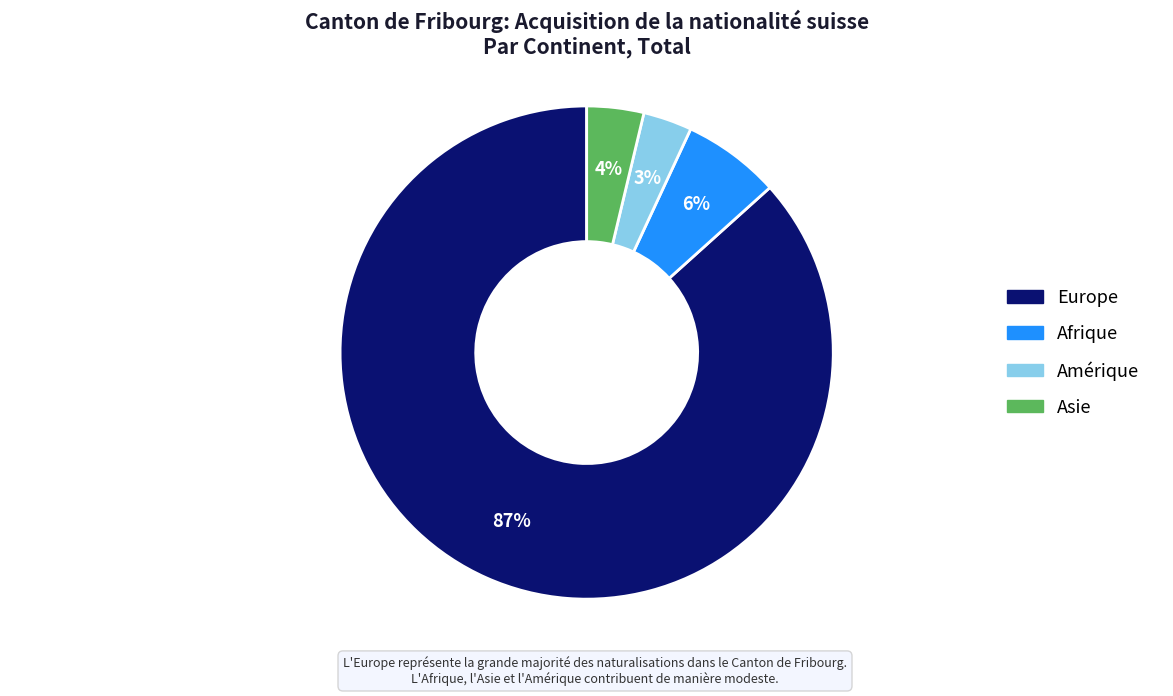

To the nearest percent, what is the average slice percentage?

25%